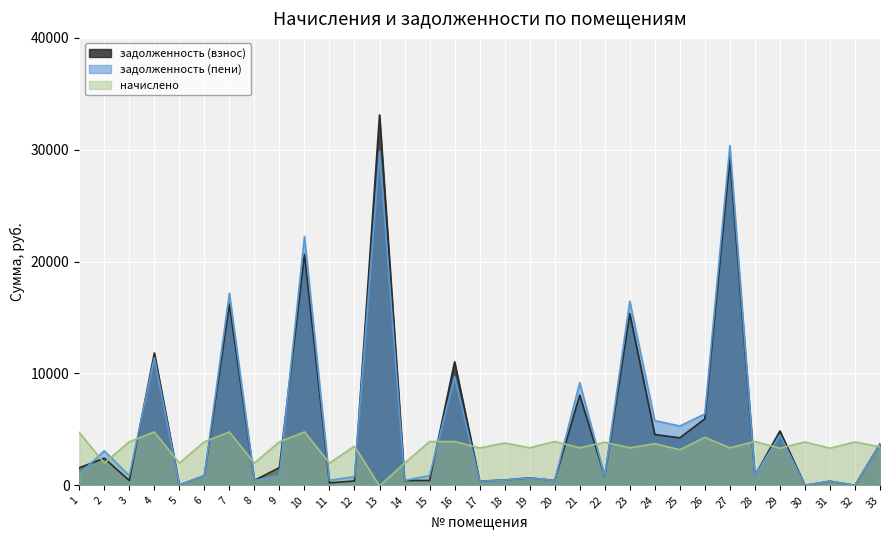

What is the maximum value for задолженность (взнос)?

33113.7